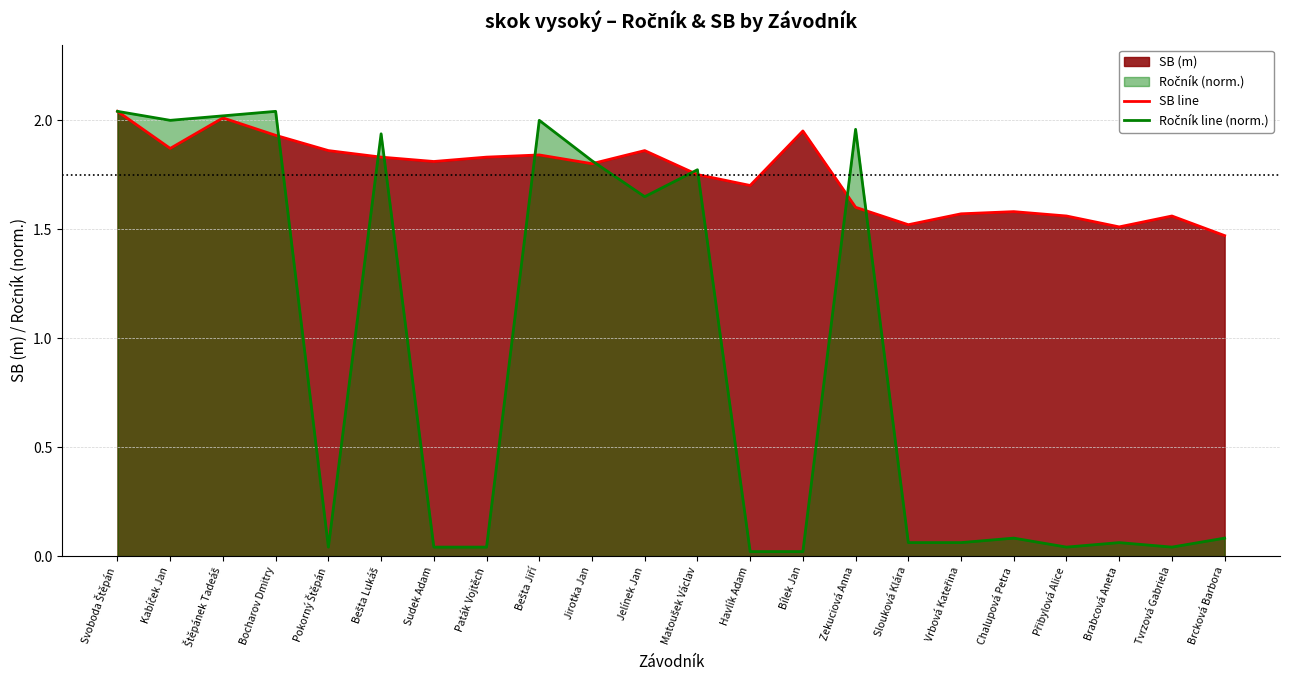

Which has a higher value, Zekuciová Anna or Přibylová Alice?

Zekuciová Anna